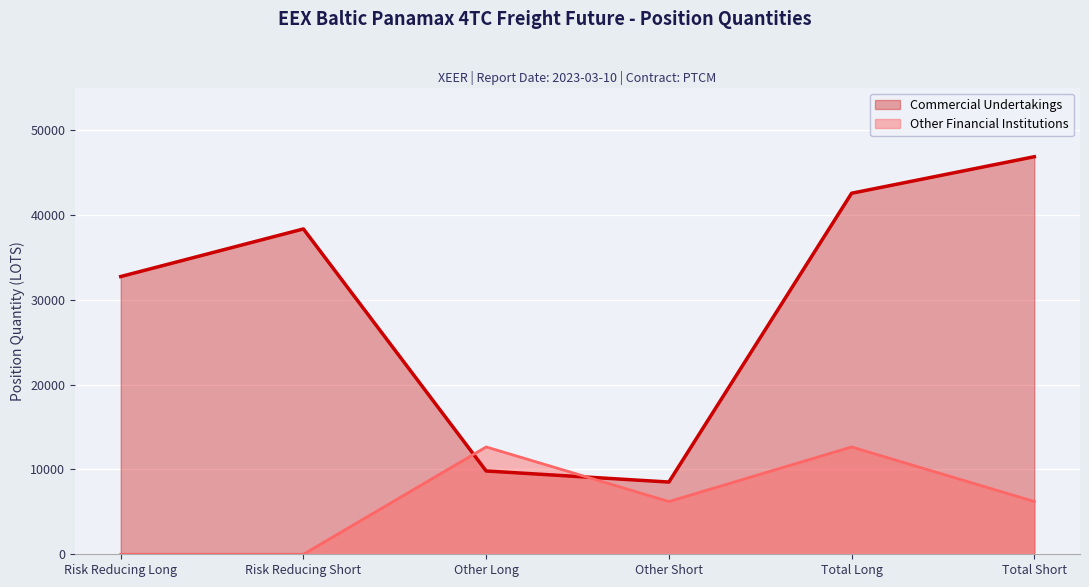

Which series has the largest total across all categories?

Commercial Undertakings